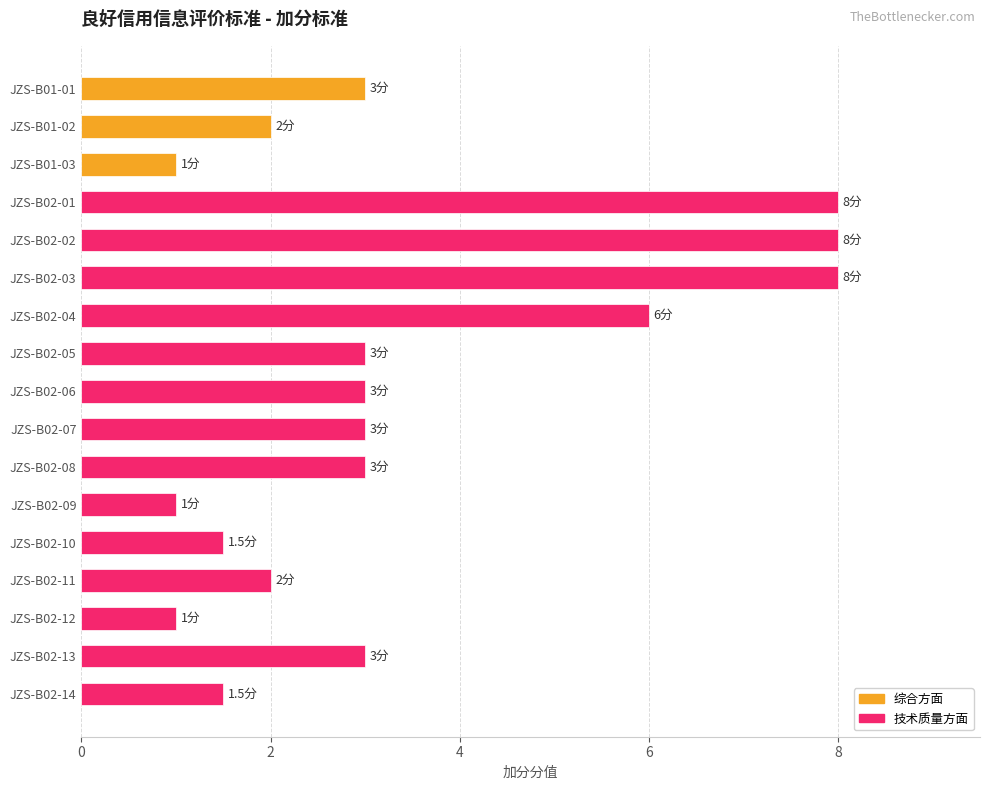

What is the difference between the second highest and minimum values?

7.0